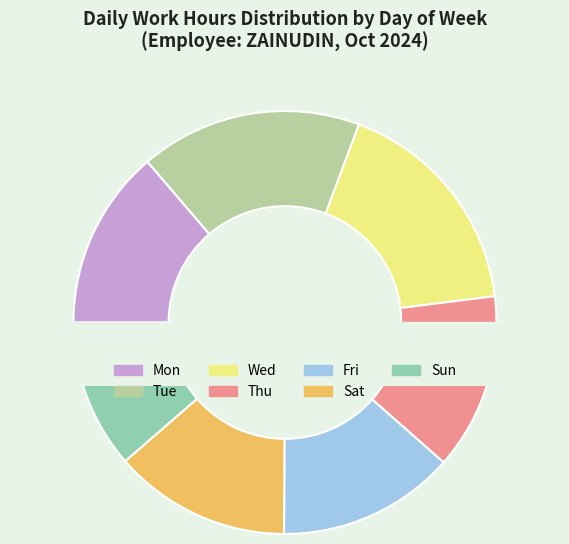

The Sun slice represents 4% of the pie. True or false?

False